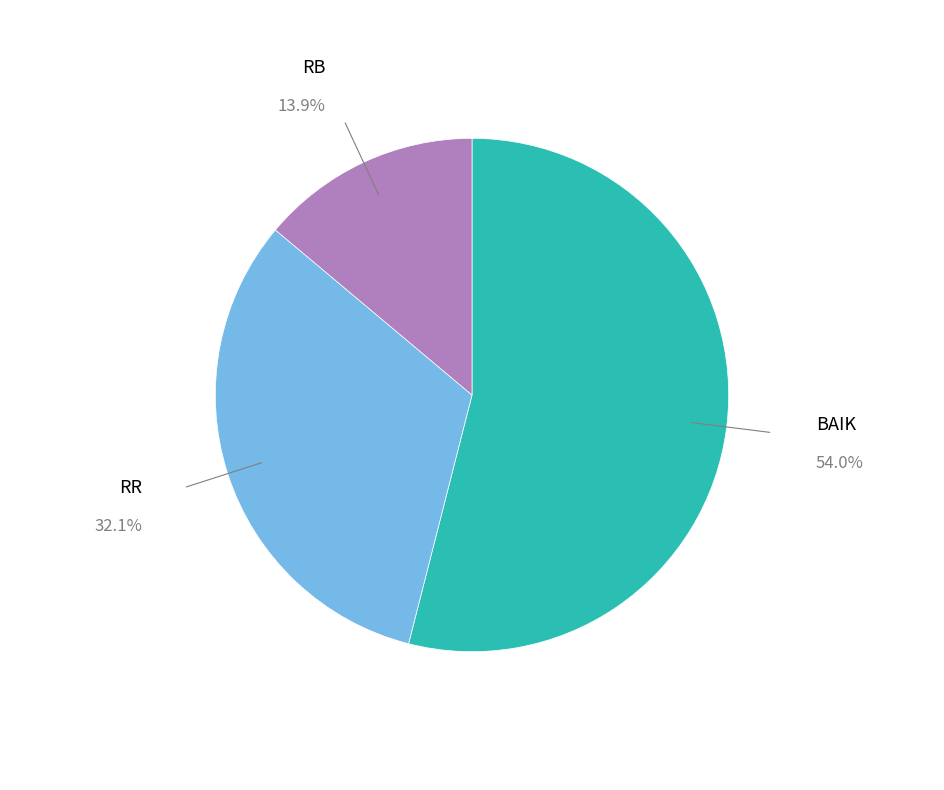

Does any single category account for the majority?

Yes